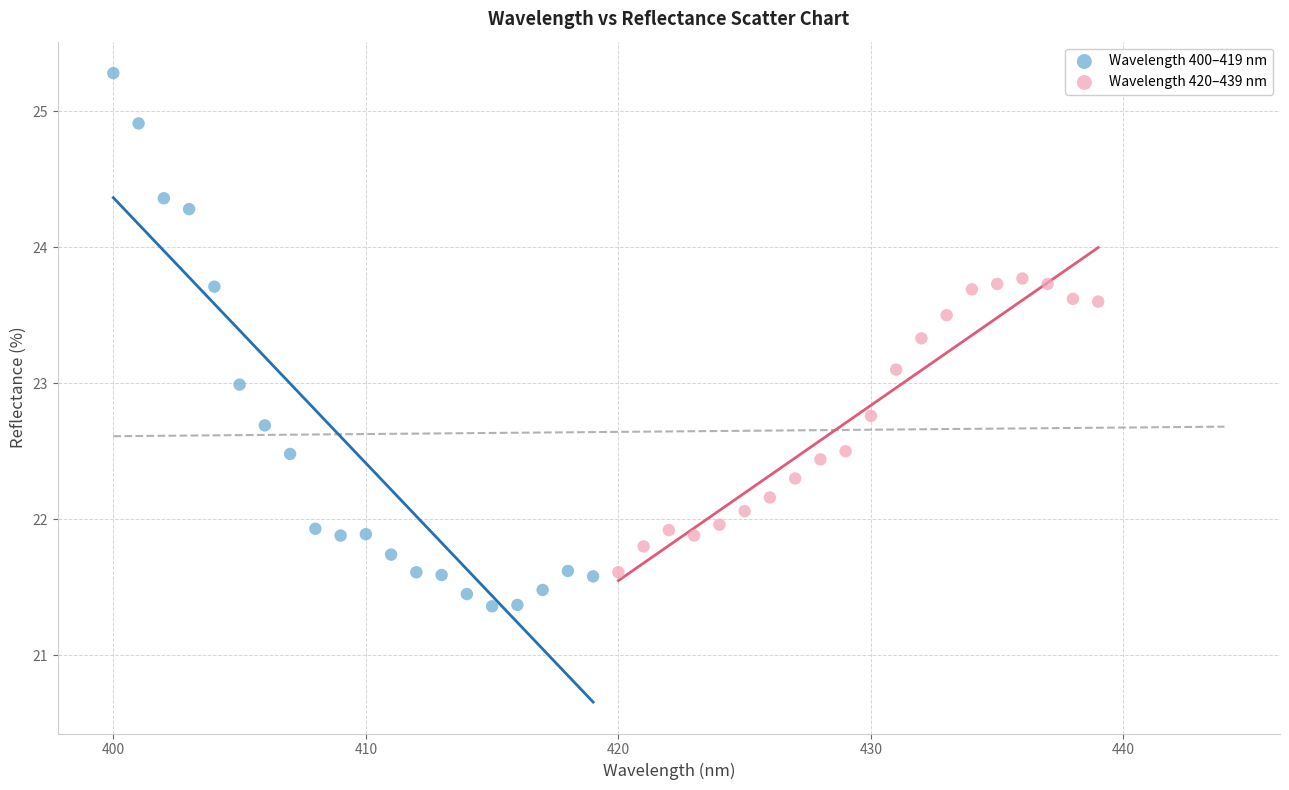

Which series has the largest Y range (max minus min)?

Wavelength 400–419 nm